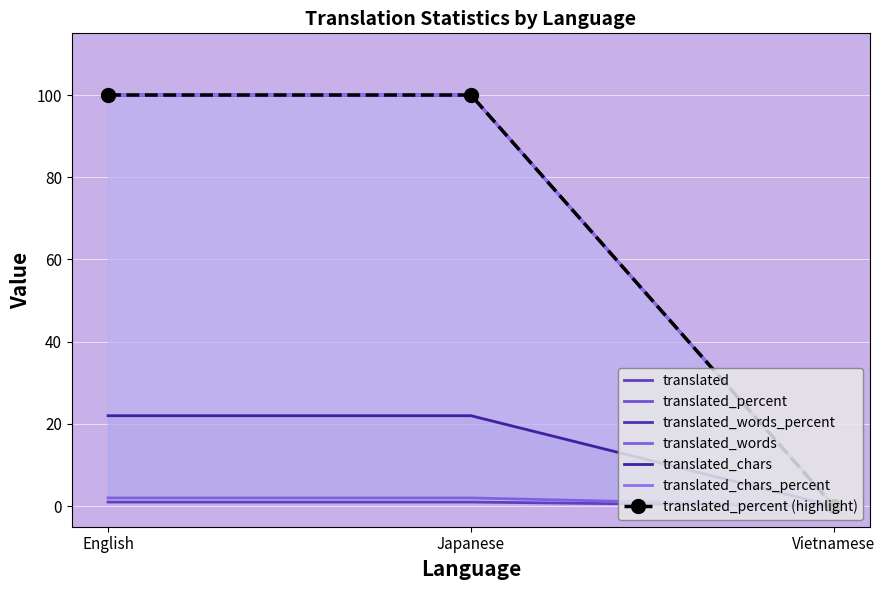

What are all the series names shown in the legend?

translated, translated_percent, translated_words_percent, translated_words, translated_chars, translated_chars_percent